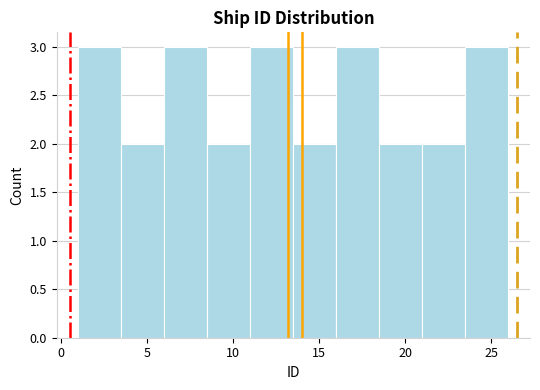

Reading left to right, list every bar in this chart as the range it spans on the x-axis followed by its height. The values are not printed on the chart, so give them approximately, as read against the axis.

1.0 to 3.5: 3
3.5 to 6.0: 2
6.0 to 8.5: 3
8.5 to 11.0: 2
11.0 to 13.5: 3
13.5 to 16.0: 2
16.0 to 18.5: 3
18.5 to 21.0: 2
21.0 to 23.5: 2
23.5 to 26.0: 3